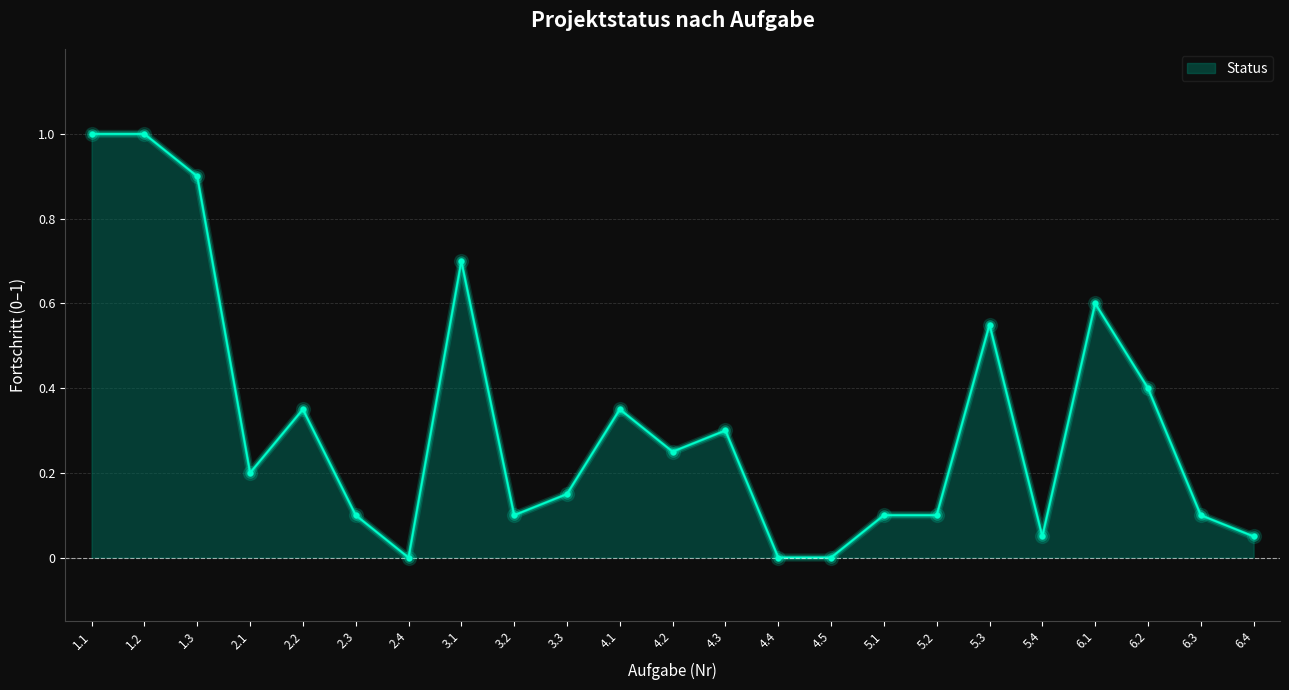

Which has a higher value, 4.2 or 2.4?

4.2